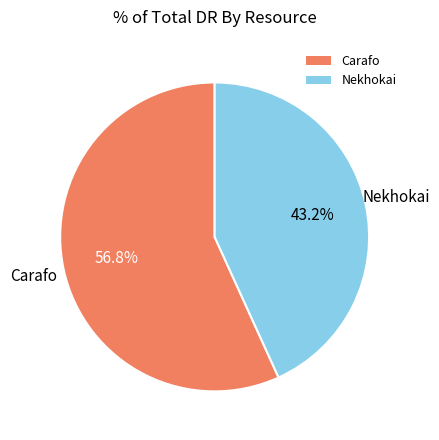

Which category has the smallest portion of the pie?

Nekhokai